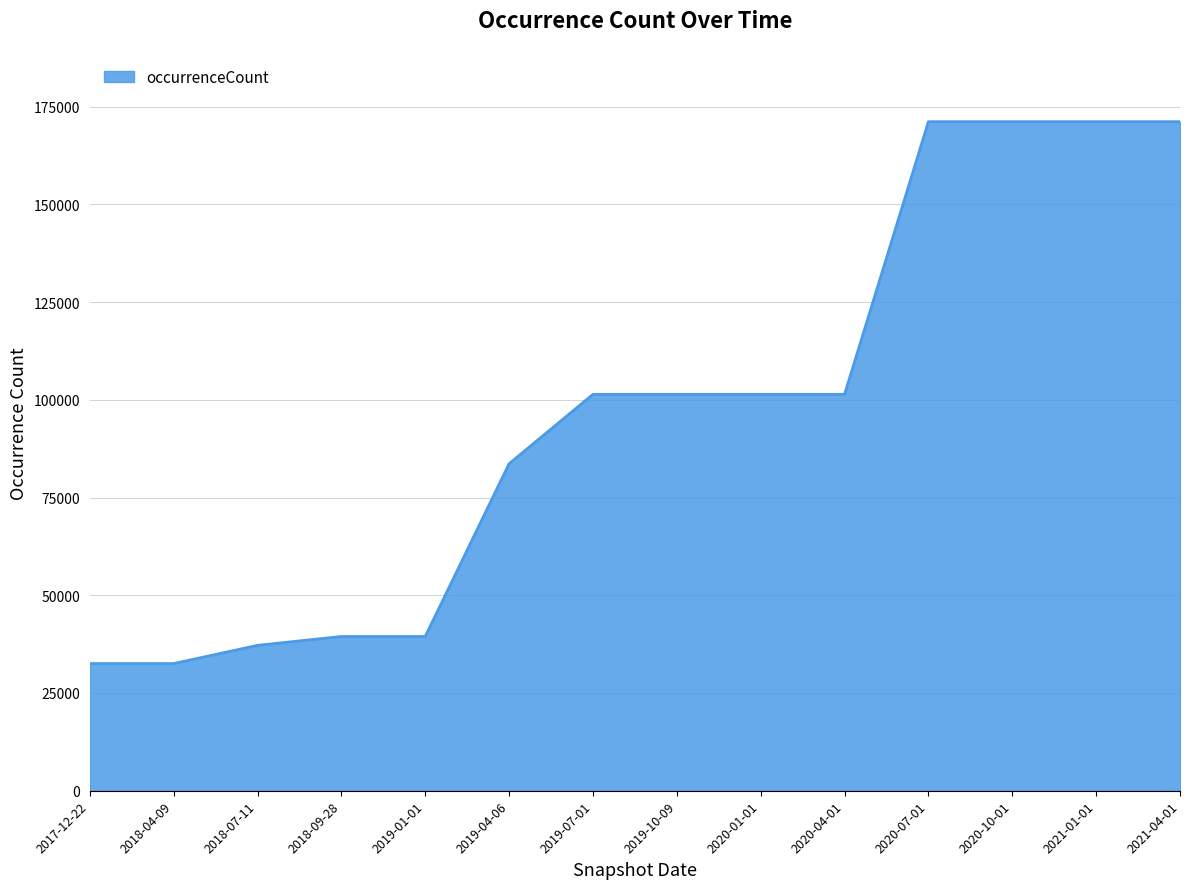

The chart shows a value of 47376 at 2018-04-09. True or false?

False